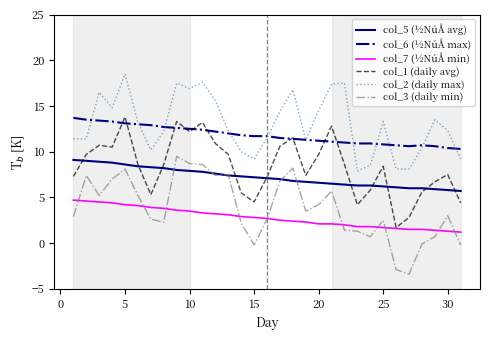

What is the minimum value for col_5 (½NúÅ avg)?

5.7